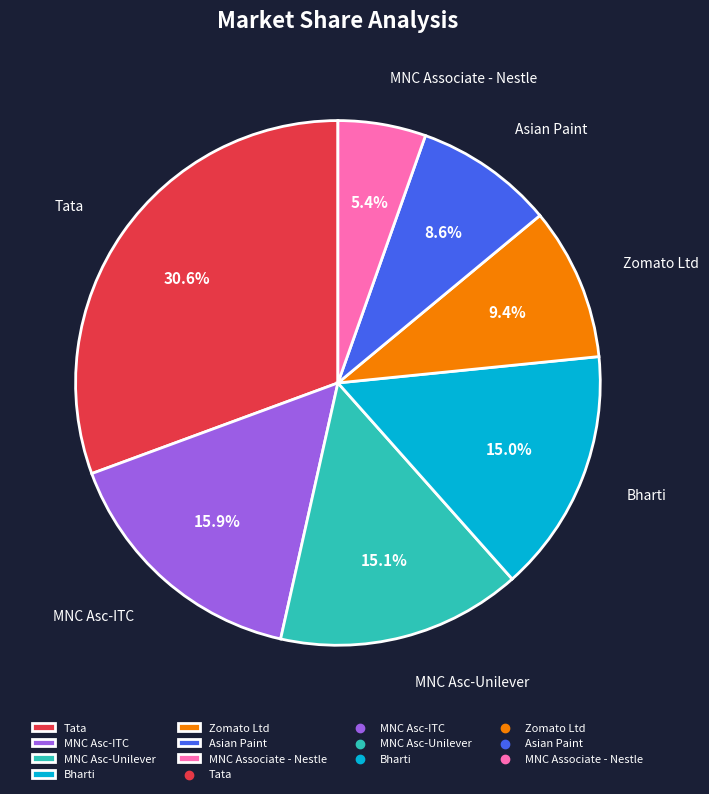

How many slices are in this pie chart?

7